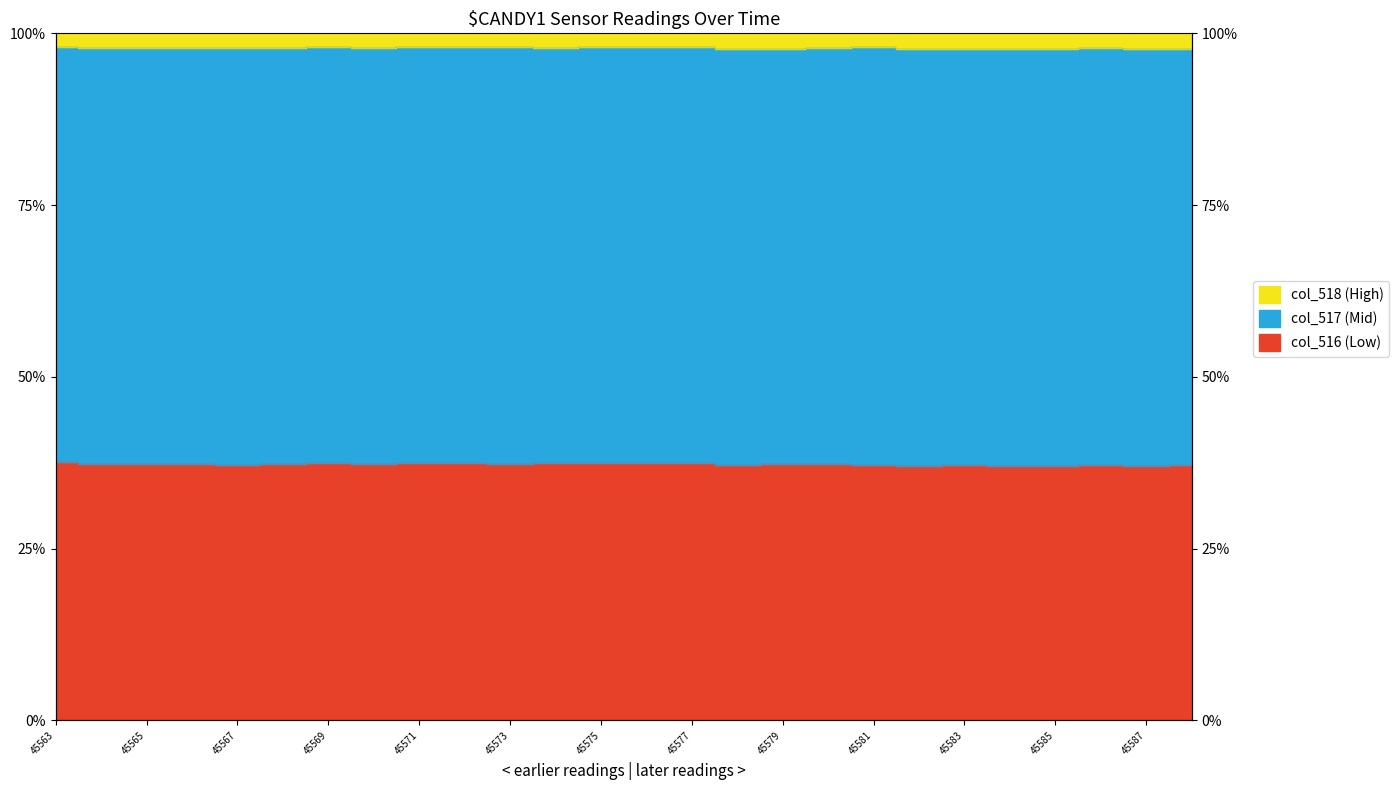

Which category has the lowest value in the col_517 series?

45587